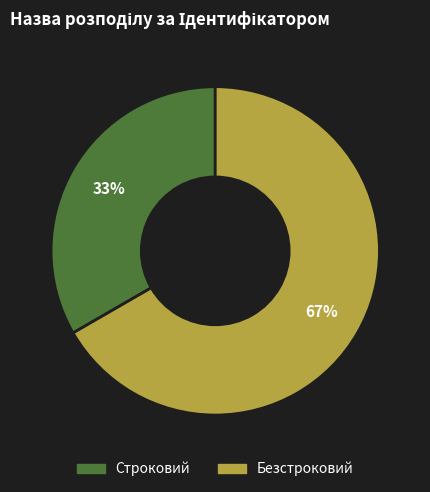

How many segments does this pie chart have?

2